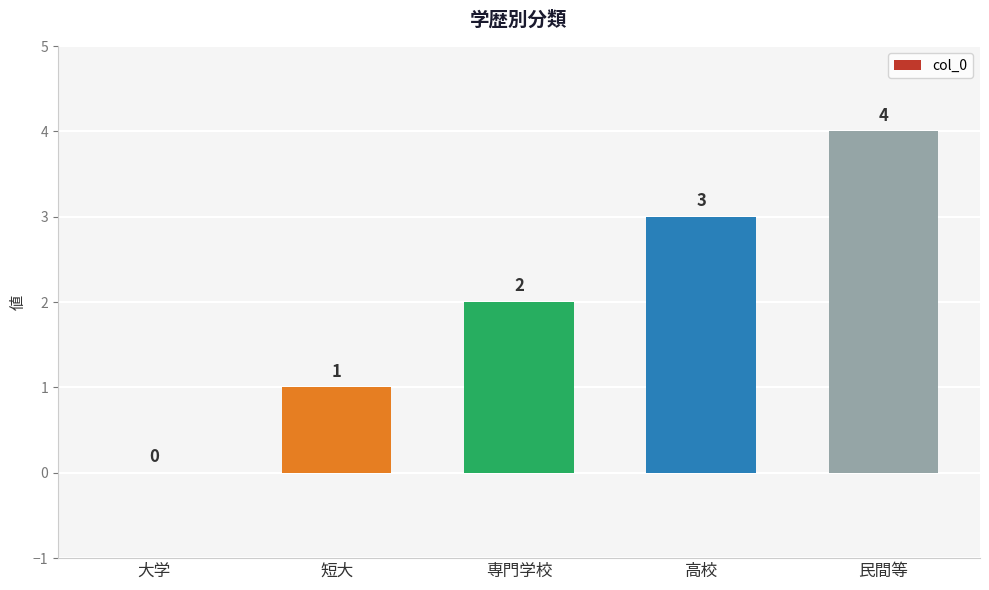

What is the maximum value shown in the chart?

4